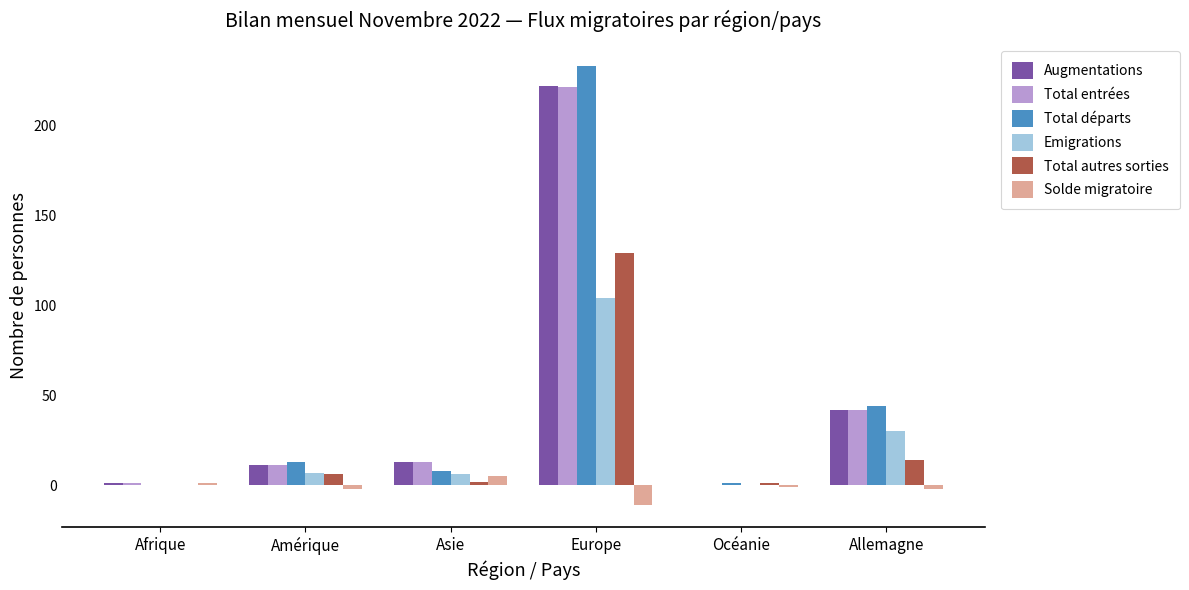

Which series changed the most between Océanie and Allemagne?

Total départs